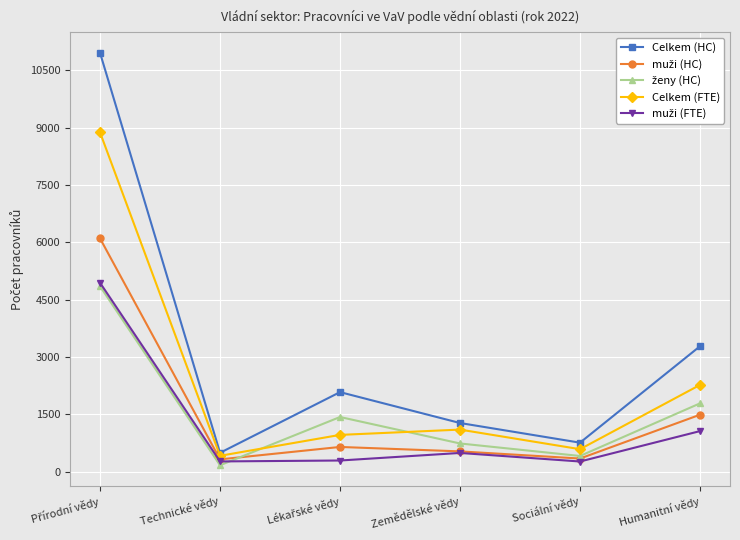

Which series has the widest spread of values?

Celkem (HC)